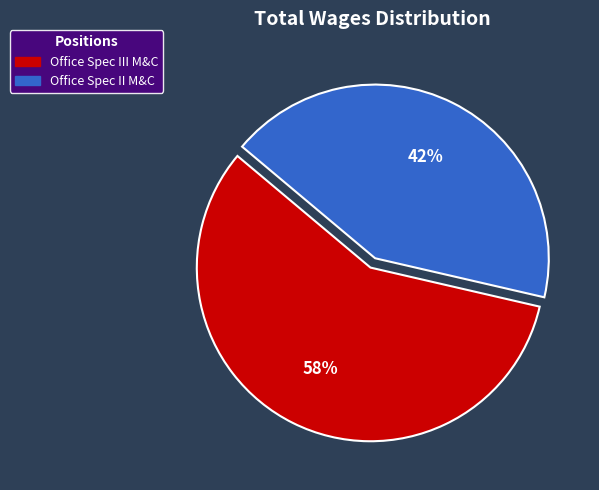

Does any single category account for the majority?

Yes